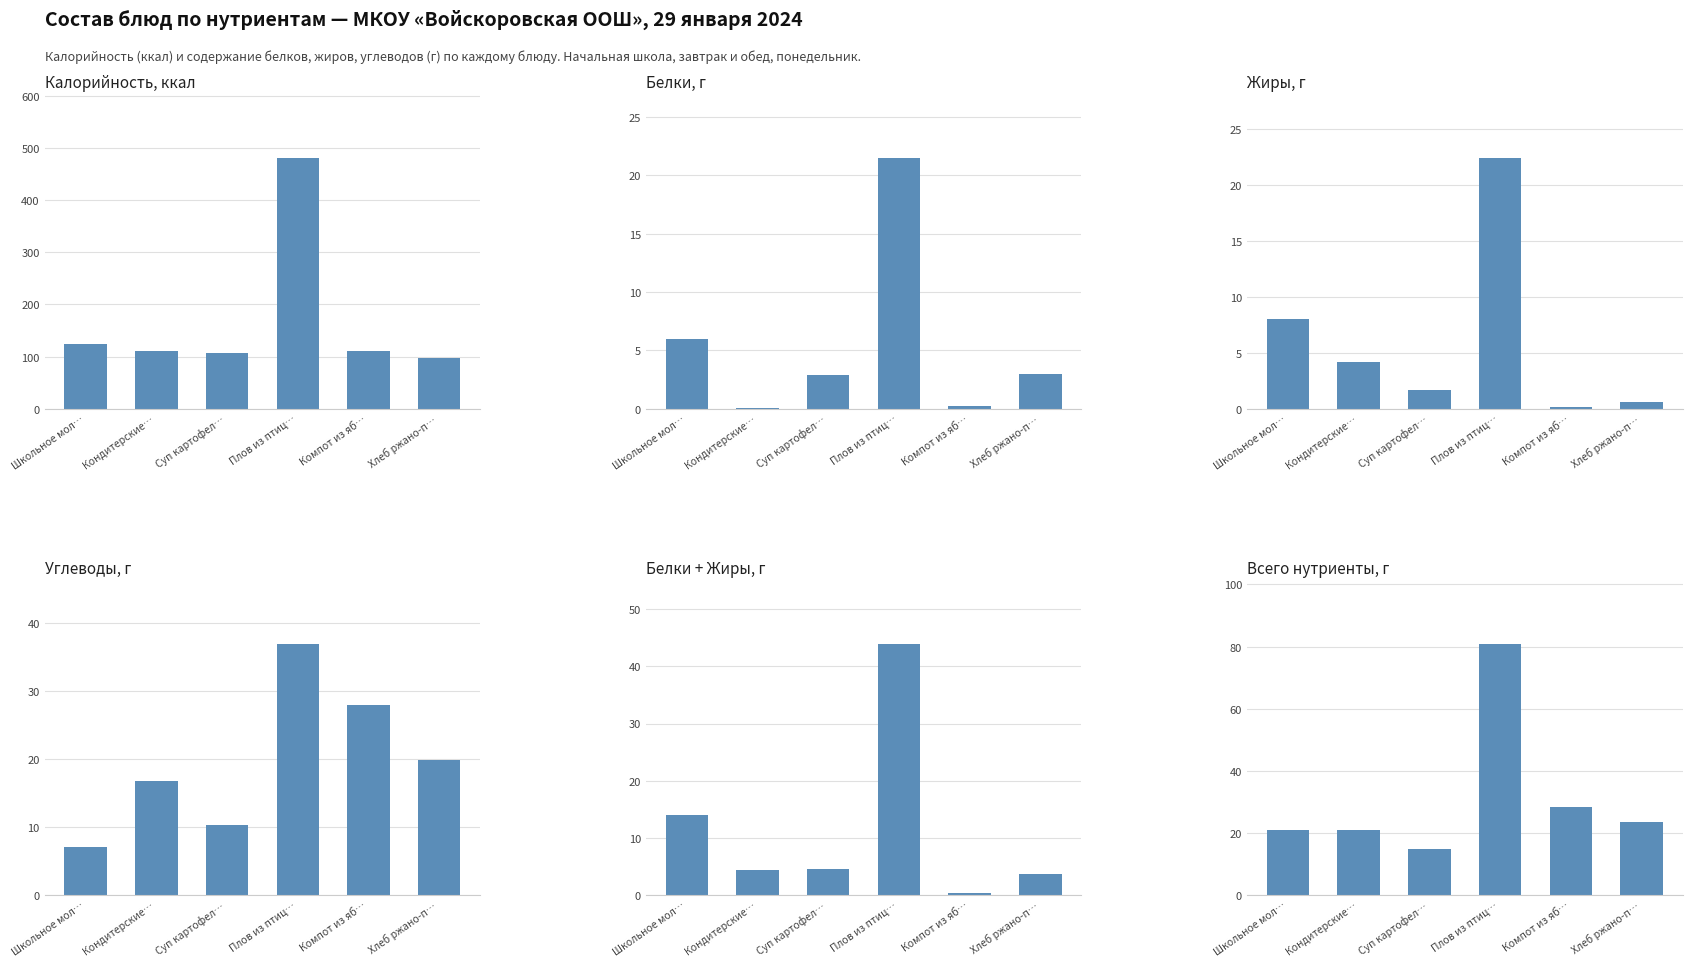

Is the value of Калорийность, ккал at Компот из яб… greater than the value of Углеводы, г at Плов из птиц…?

Yes